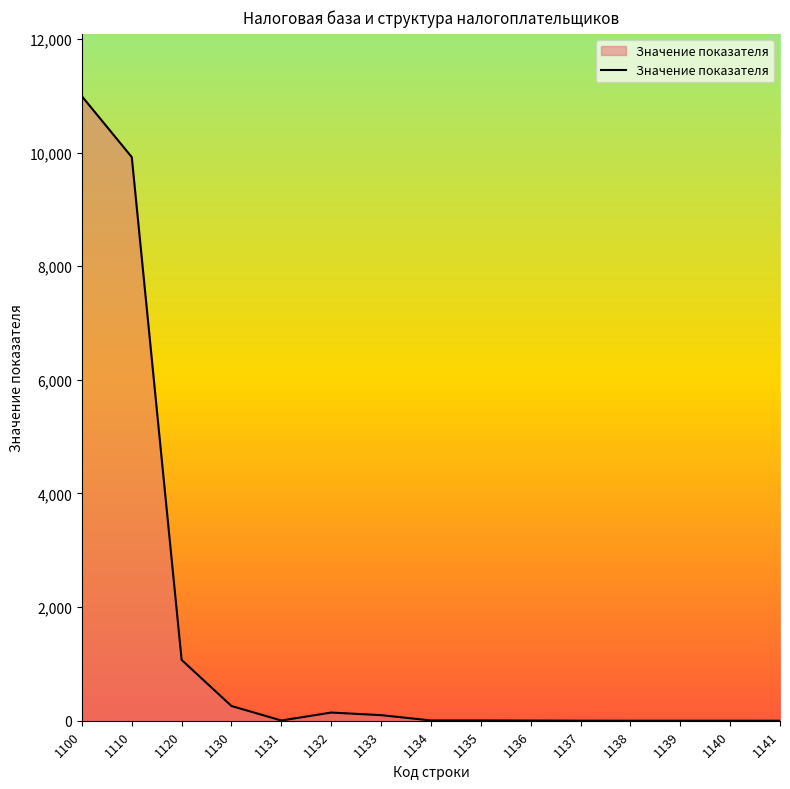

The chart shows a value of 0 at 1138. True or false?

True